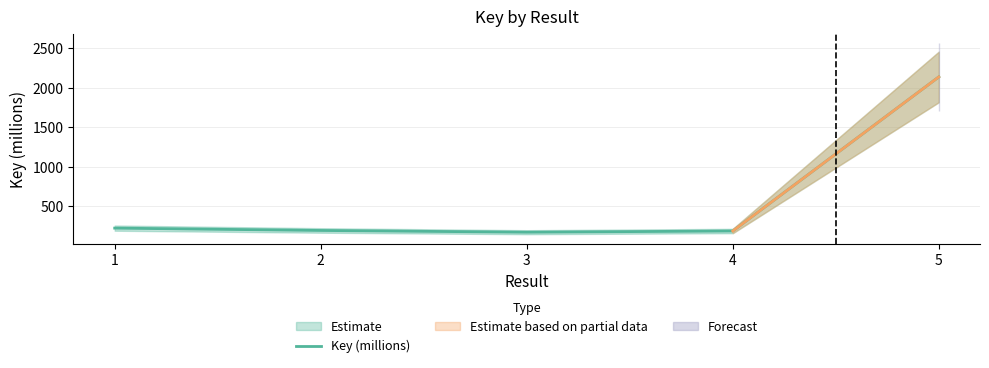

What is the value of the 3rd point from the left?

169.1